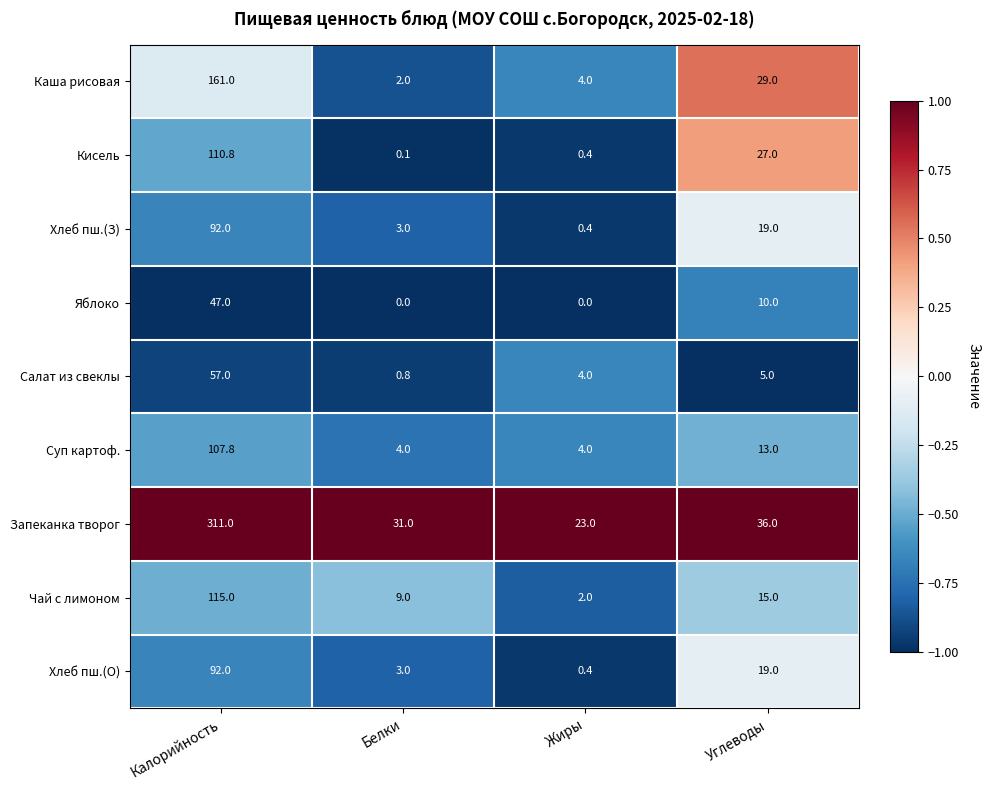

What is the spread (max minus min) of values at Белки?

31.0